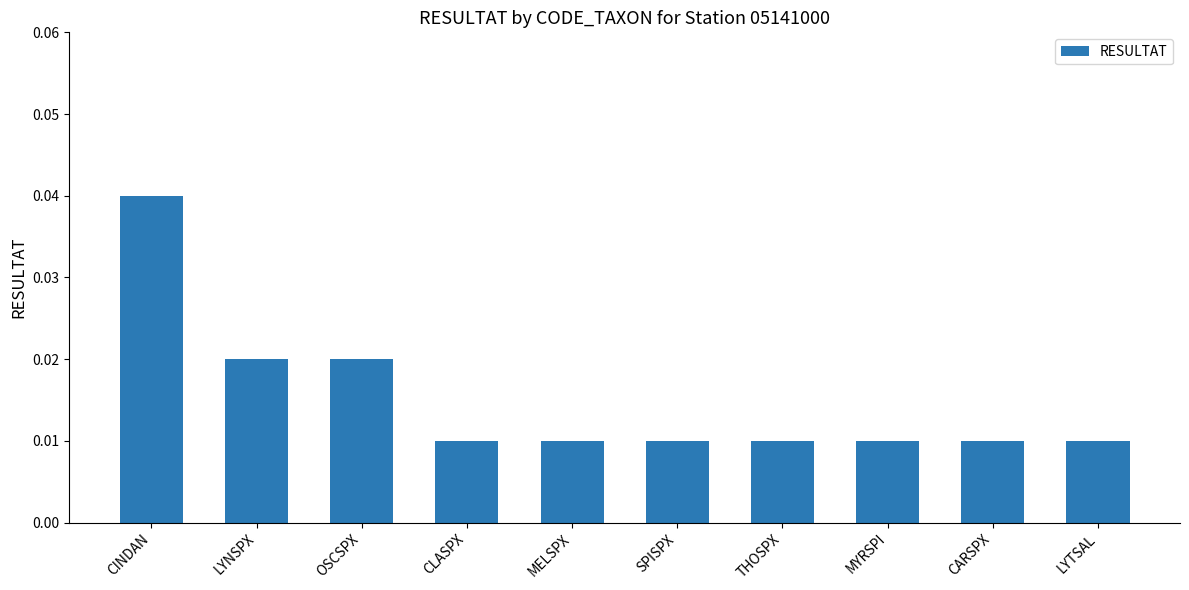

What is the label of the 3rd bar from the left?

OSCSPX